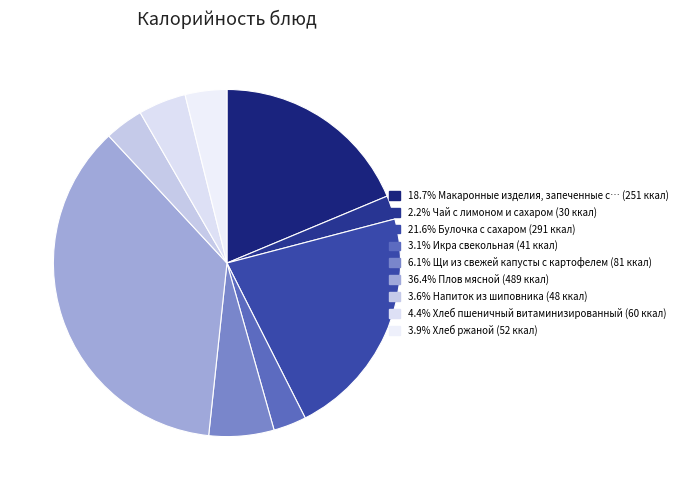

What is the smallest slice in the pie chart?

Чай с лимоном и сахаром